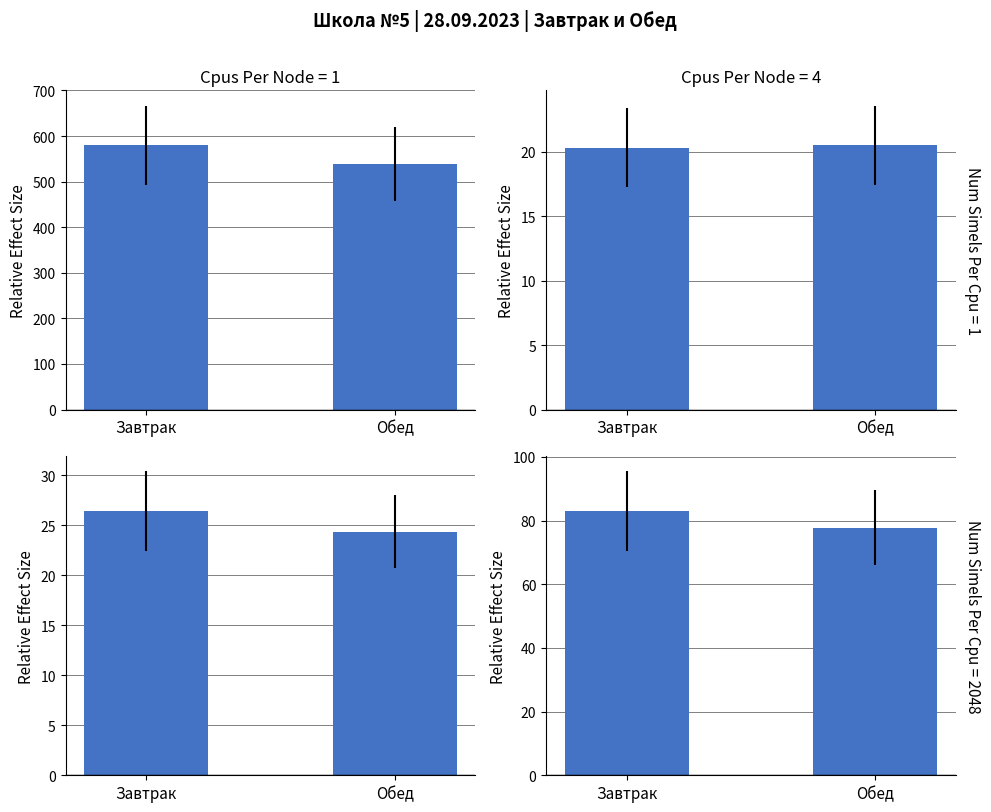

At Обед, list the series in order from smallest to largest.

Белки, г, Жиры, г, Углеводы, г, Калорийность, ккал